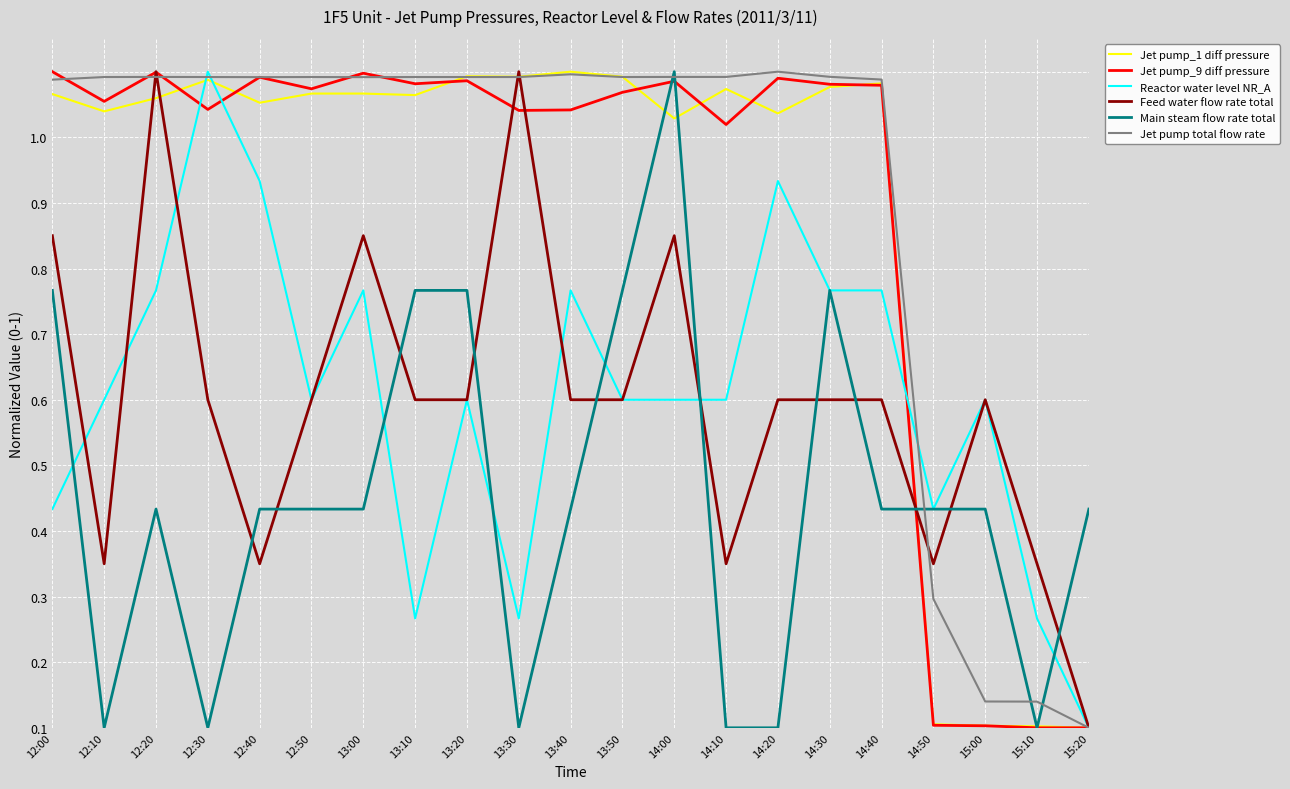

What is the difference between the second highest and minimum values in the Reactor water level NR_A series?

0.8